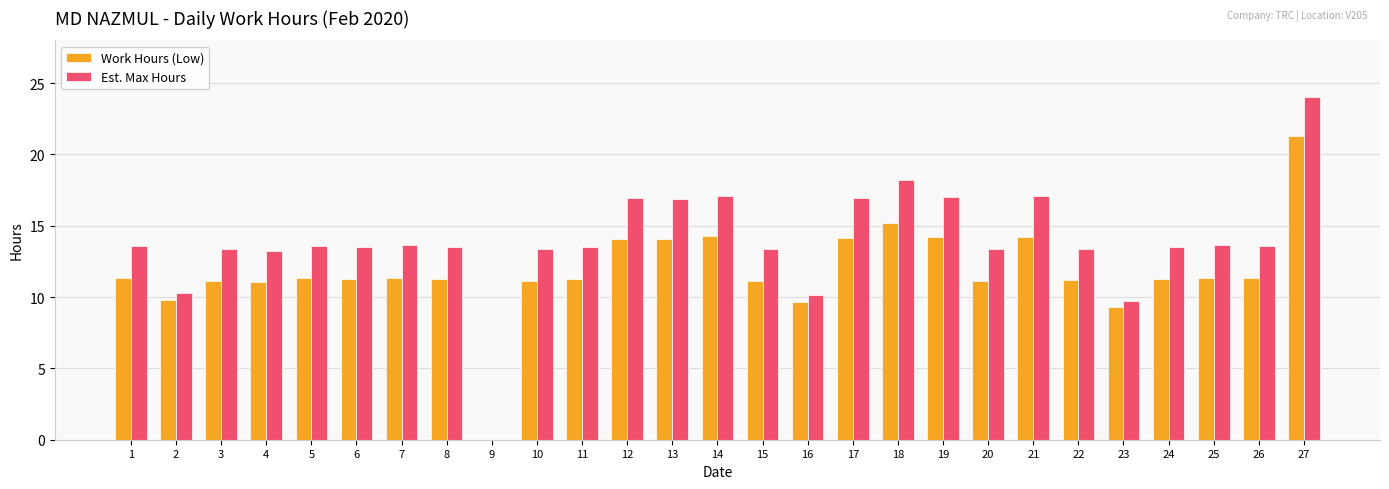

Is it true that Est. Max Hours equals 6.5 at 8?

False